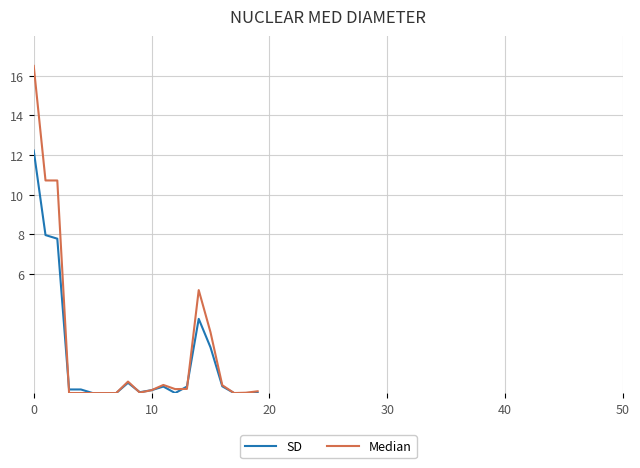

Rank the series by their average value, from lowest to highest.

SD, Median